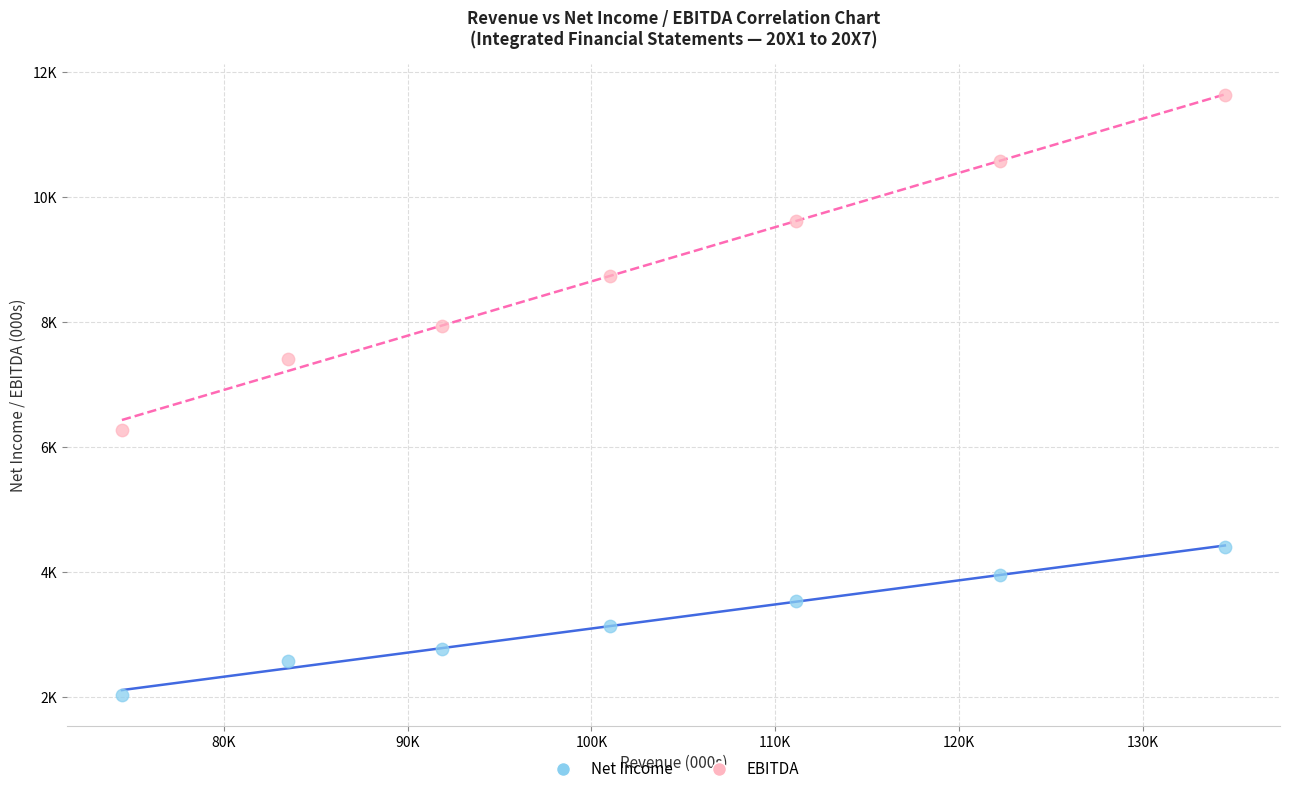

What are all the series names shown in the legend?

Net Income, EBITDA